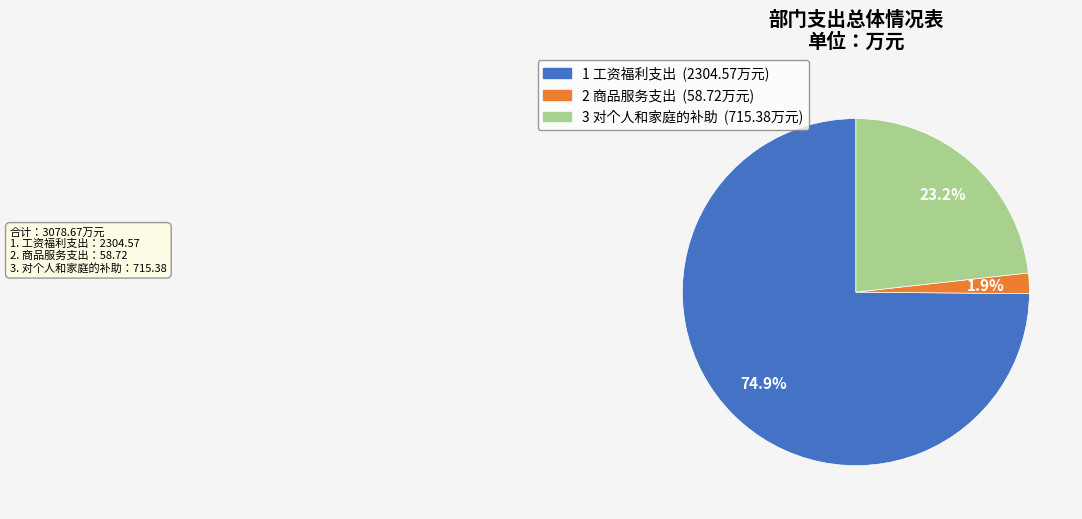

To the nearest percent, what is the average slice percentage?

33%